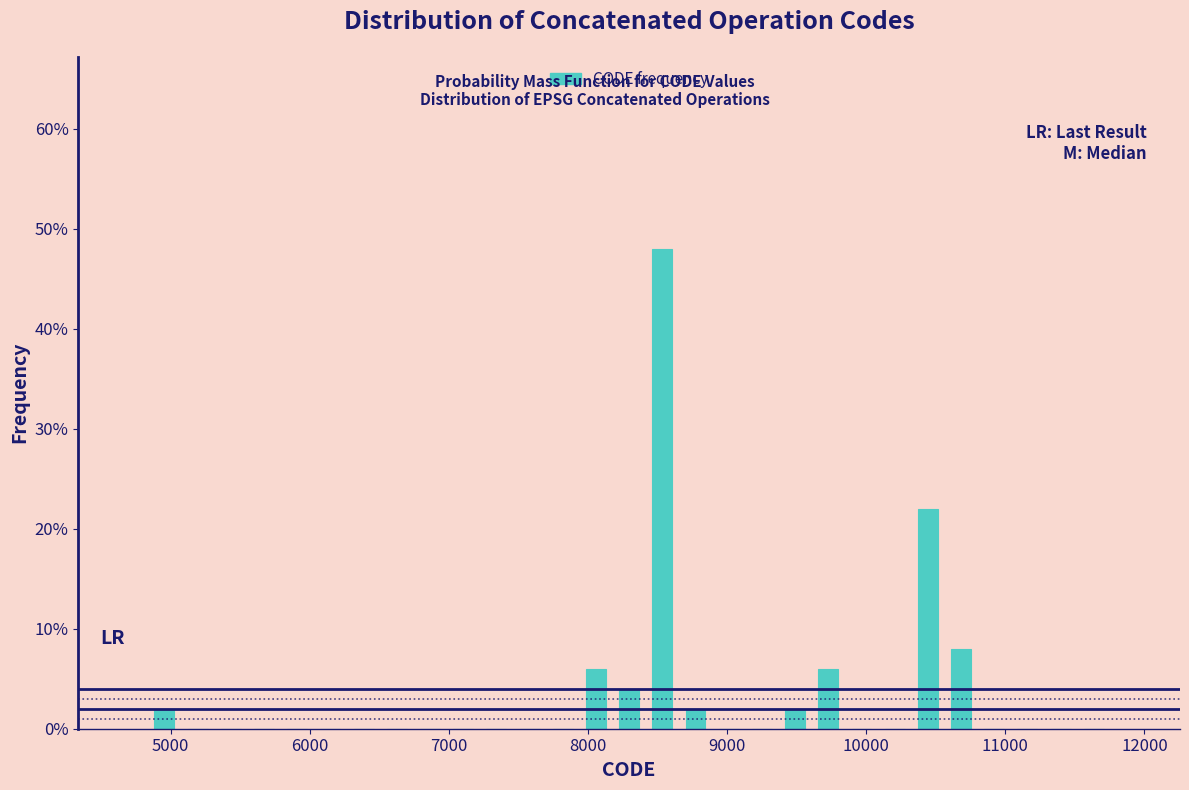

Read against the x-axis, roughly where is the centre of the tallest bar?

8500